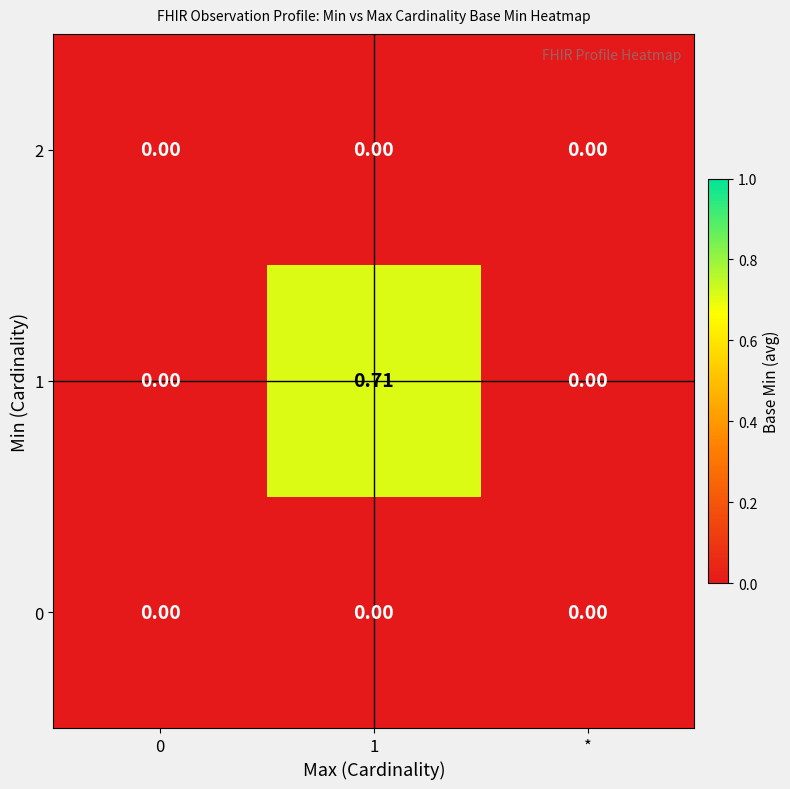

How many data points does each series have?

3